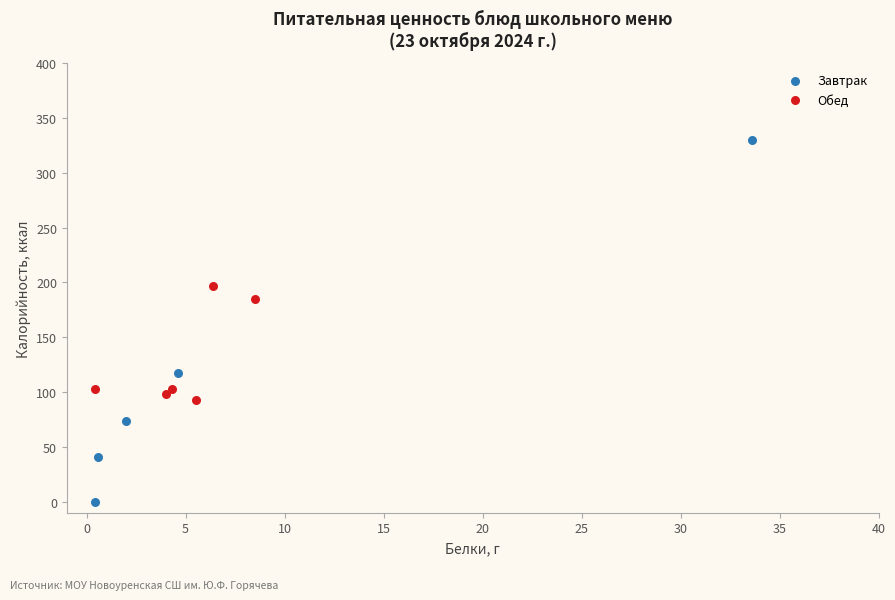

Which series reaches the minimum Y coordinate?

Завтрак